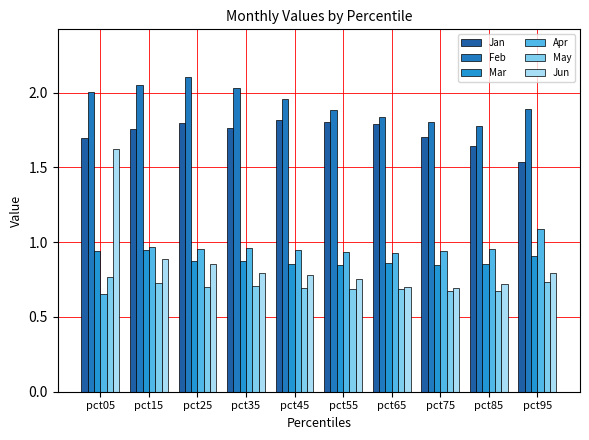

The value of May at pct15 is 0.7. True or false?

True